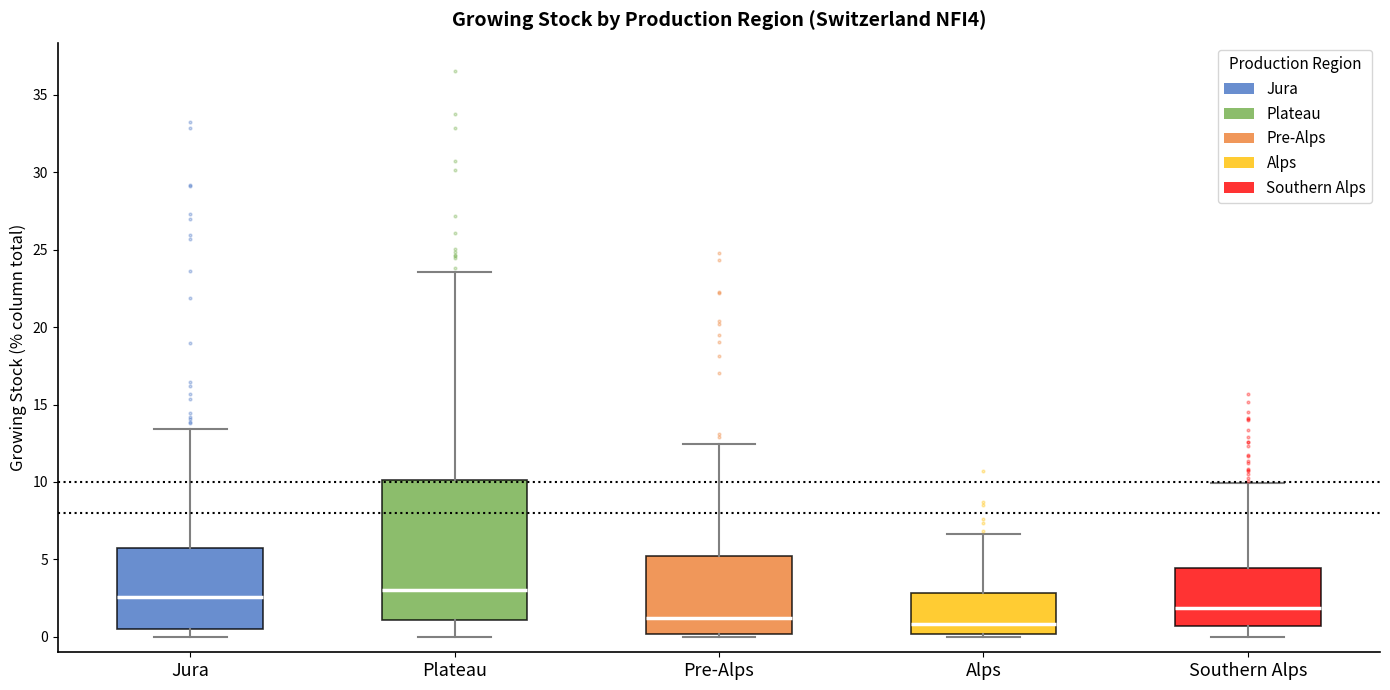

Where does the median line of the box for Pre-Alps sit on the y-axis? The values are not printed on the chart, so give them approximately, as read against the axis.

1.0